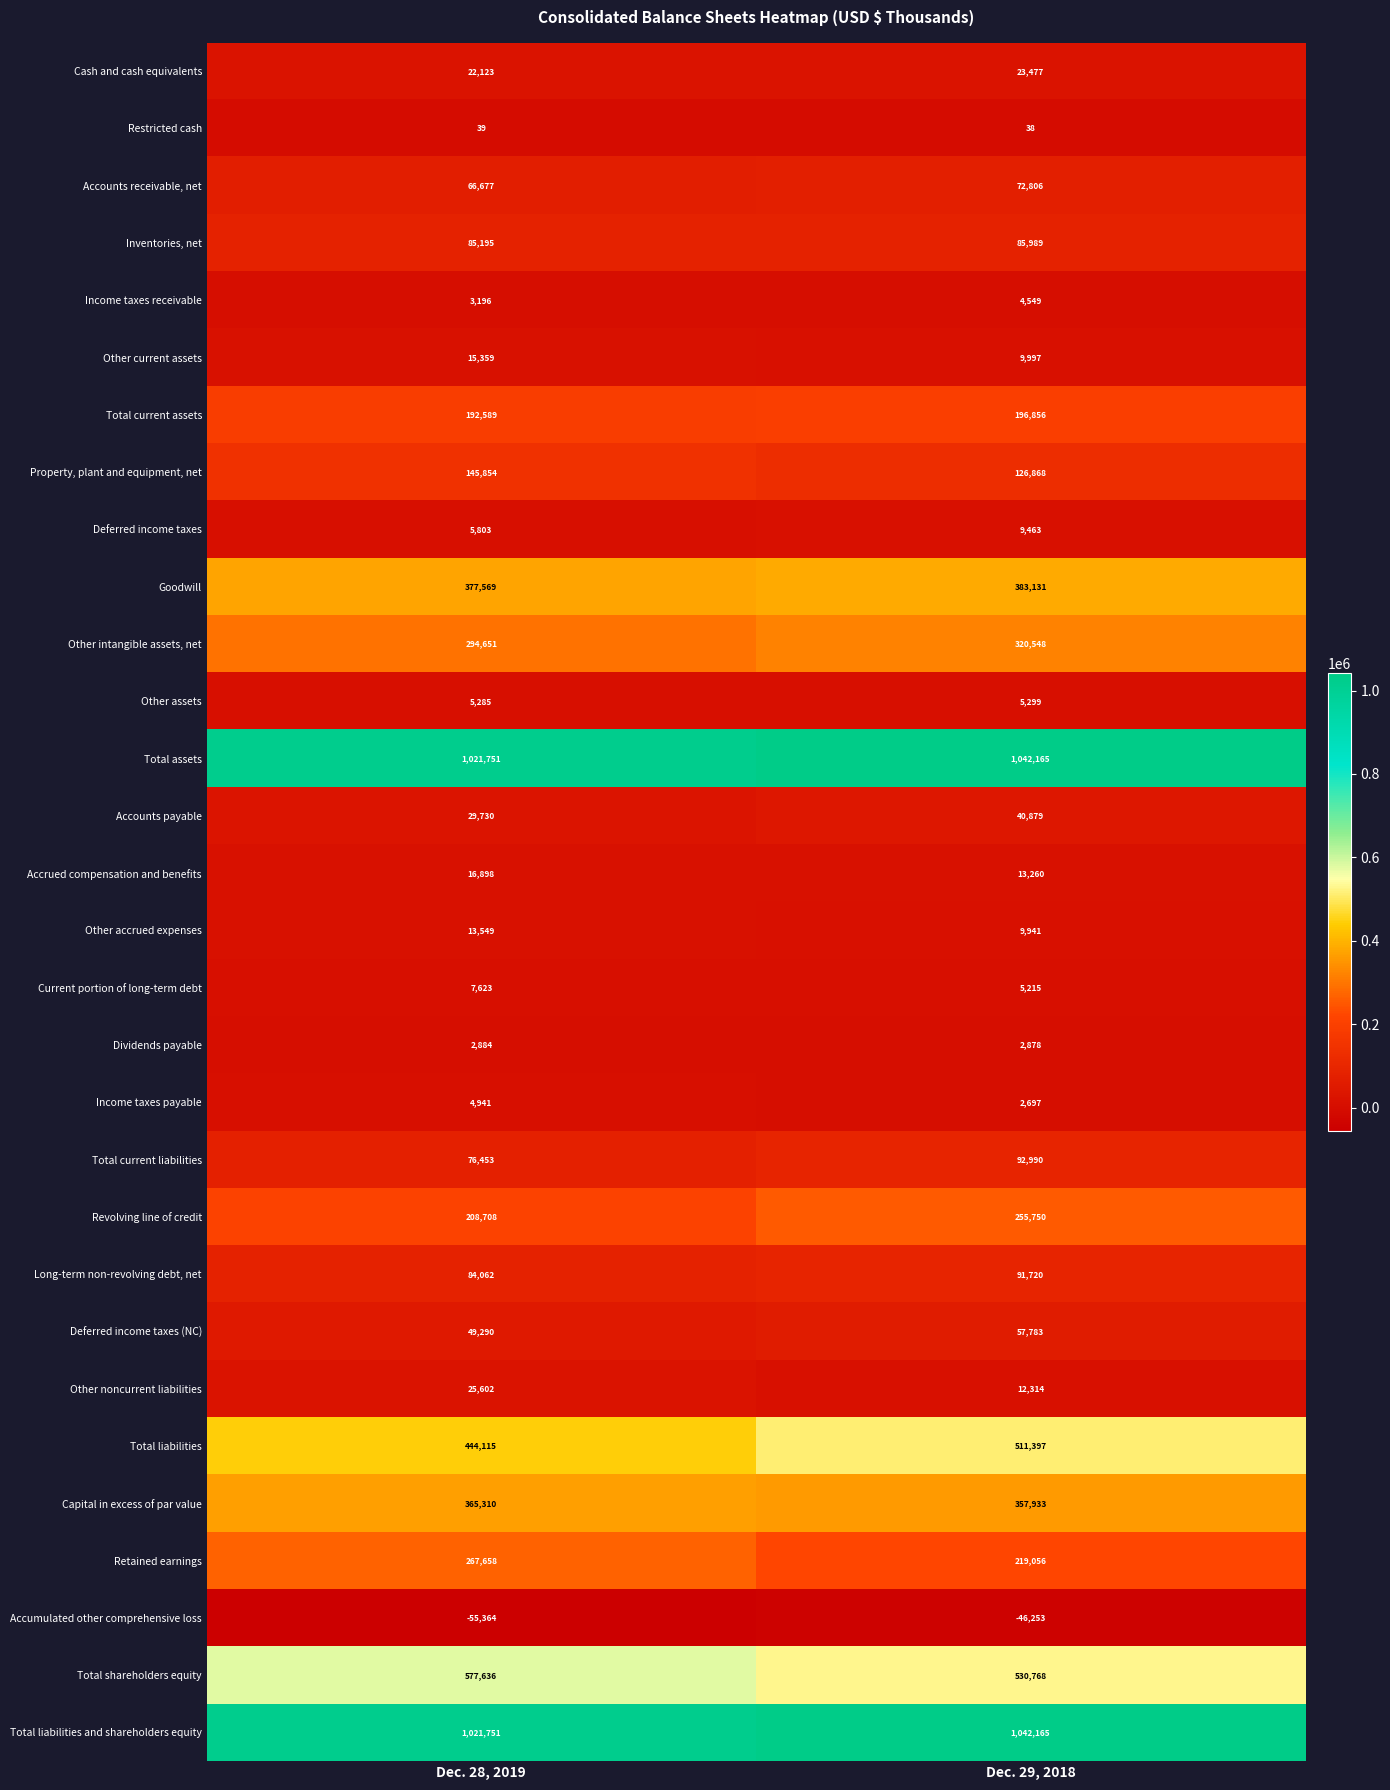

At which label does Total liabilities and shareholders equity reach its minimum?

Dec. 28, 2019